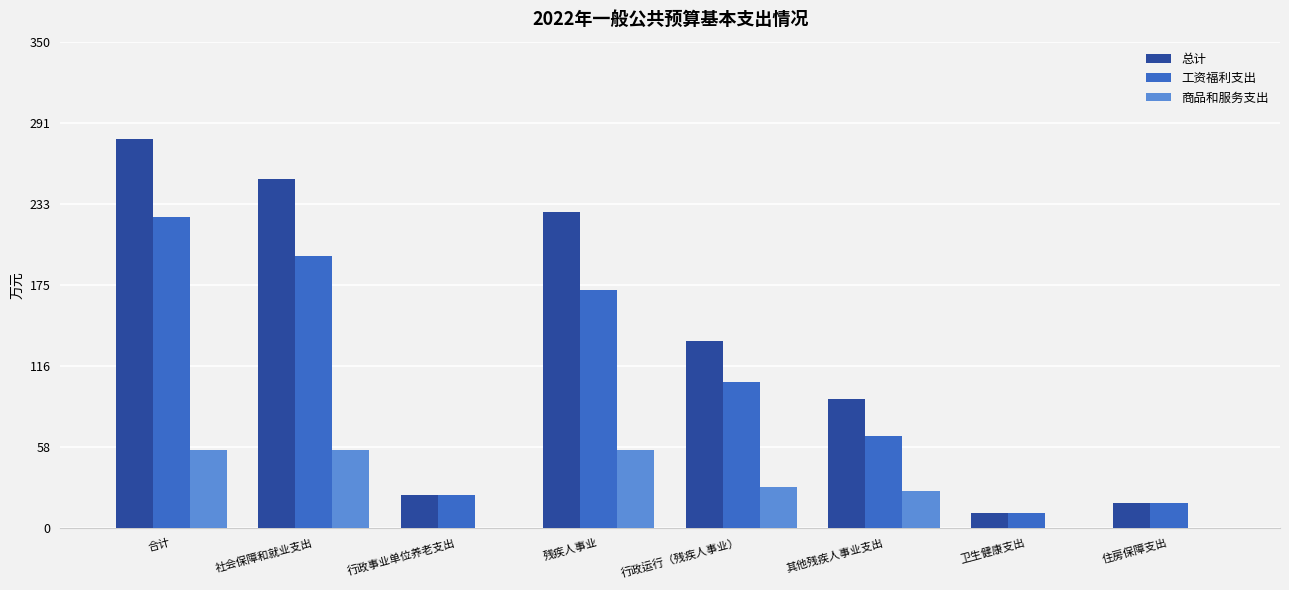

Where is 工资福利支出 nearest to the value 117?

行政运行（残疾人事业）